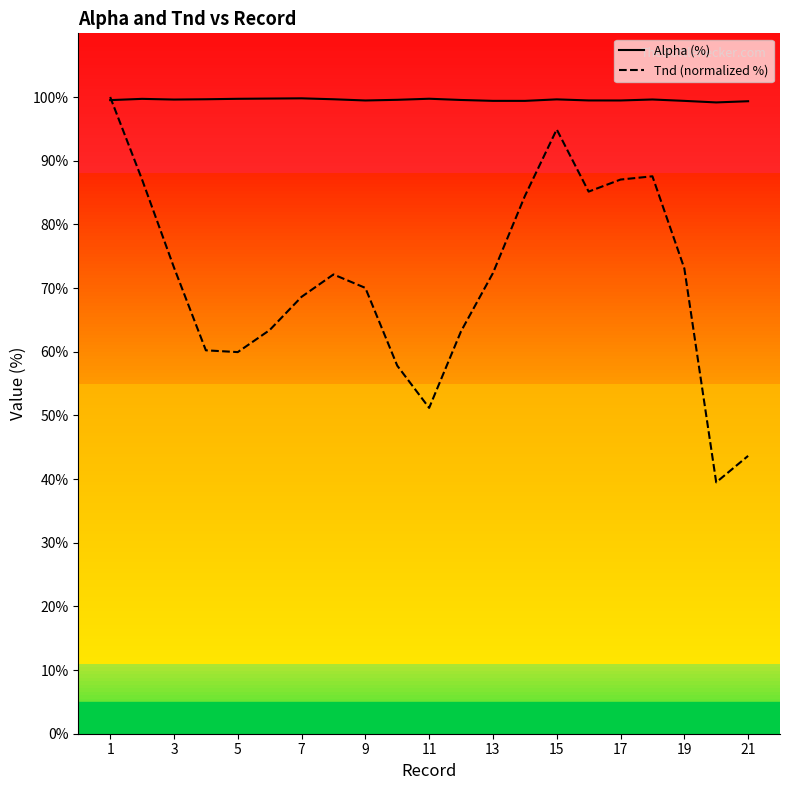

What is the difference between the Tnd (normalized %) values at 21 and 1?

56.4